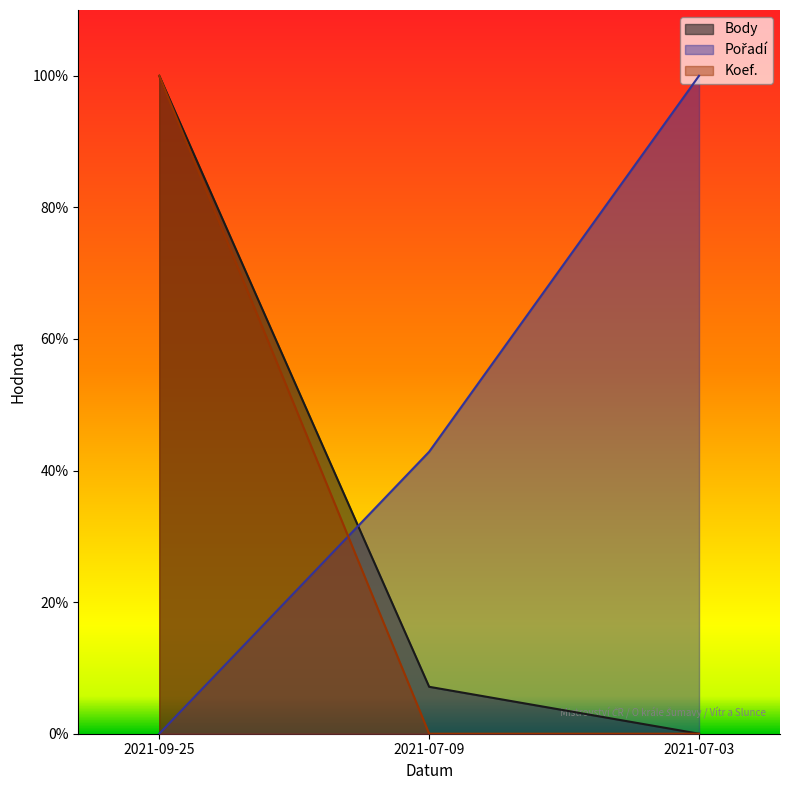

Which label corresponds to the largest value in the chart?

2021-09-25